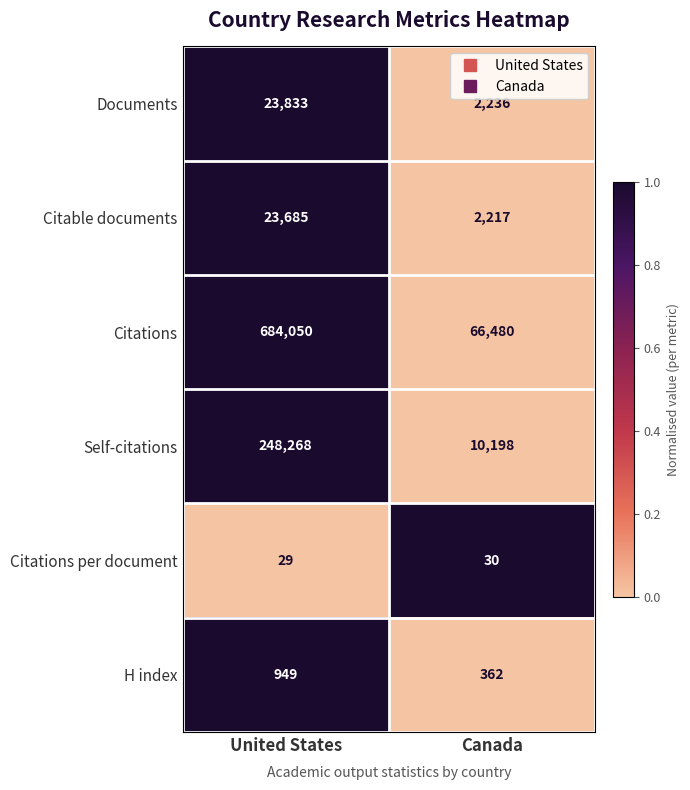

Reading right to left, transcribe all the data shown in this chart.

Documents: 2236	23833
Citable documents: 2217	23685
Citations: 66480	684050
Self-citations: 10198	248268
Citations per document: 30	29
H index: 362	949